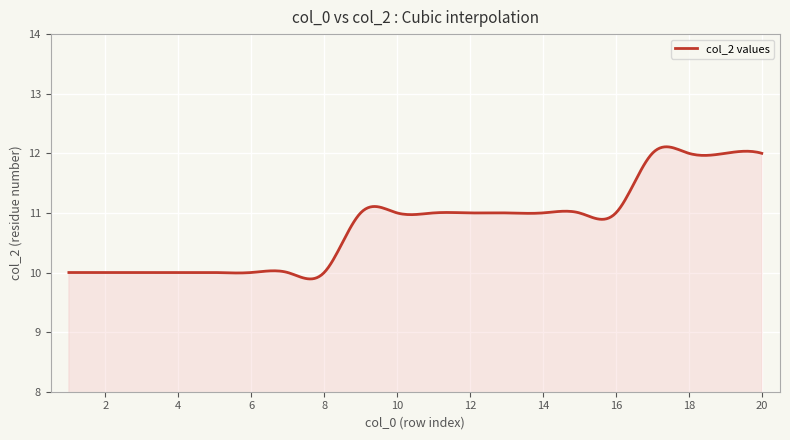

What is the difference between the maximum and minimum values?

2.2